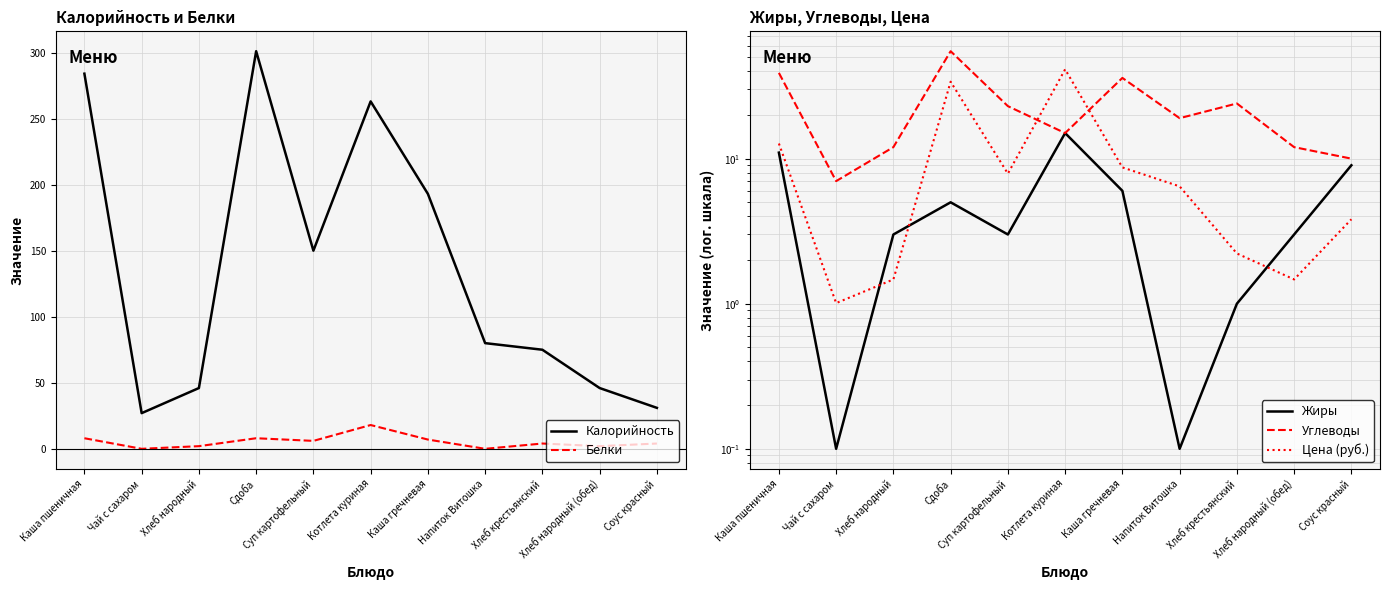

Which category has the highest value in the Калорийность series?

Сдоба